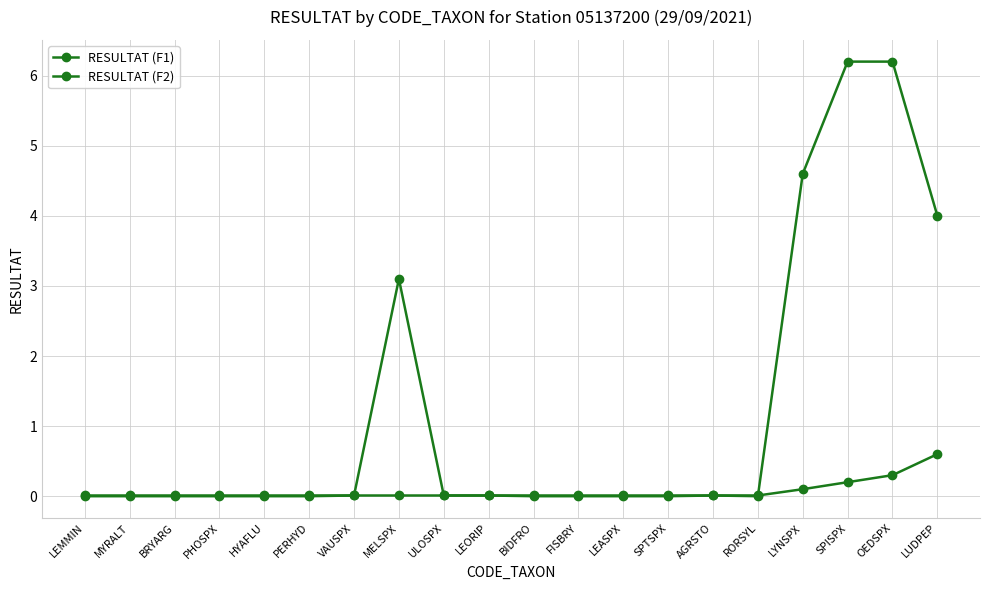

What is the label of the 1st point from the left?

LEMMIN